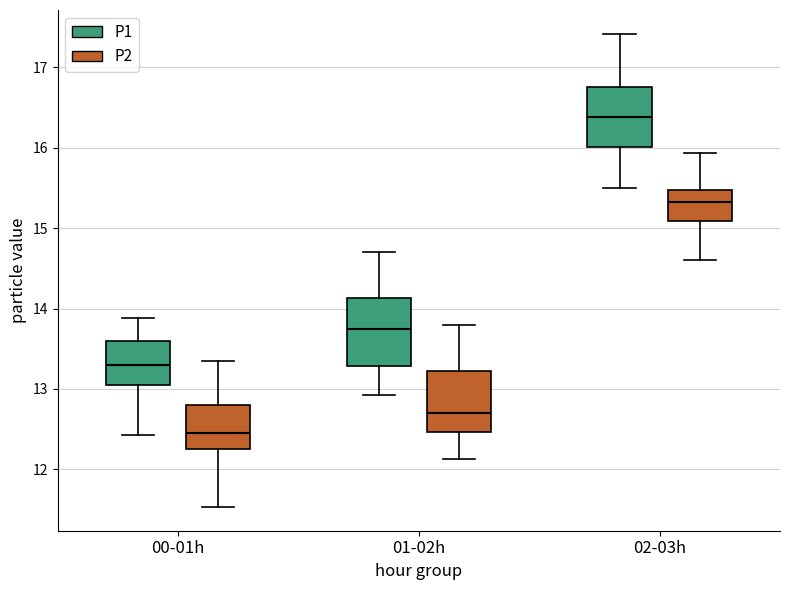

Reading left to right, read every box against the y-axis: the position of its median line, the range the box covers, and the ends of its whiskers. The values are not printed on the chart, so give them approximately, as read against the axis.

00-01h (P1): median 13.3, box 13.1 to 13.6, whiskers 12.4 to 13.9
00-01h (P2): median 12.5, box 12.3 to 12.8, whiskers 11.5 to 13.4
01-02h (P1): median 13.8, box 13.3 to 14.1, whiskers 12.9 to 14.7
01-02h (P2): median 12.7, box 12.5 to 13.2, whiskers 12.1 to 13.8
02-03h (P1): median 16.4, box 16.0 to 16.8, whiskers 15.5 to 17.4
02-03h (P2): median 15.3, box 15.1 to 15.5, whiskers 14.6 to 15.9